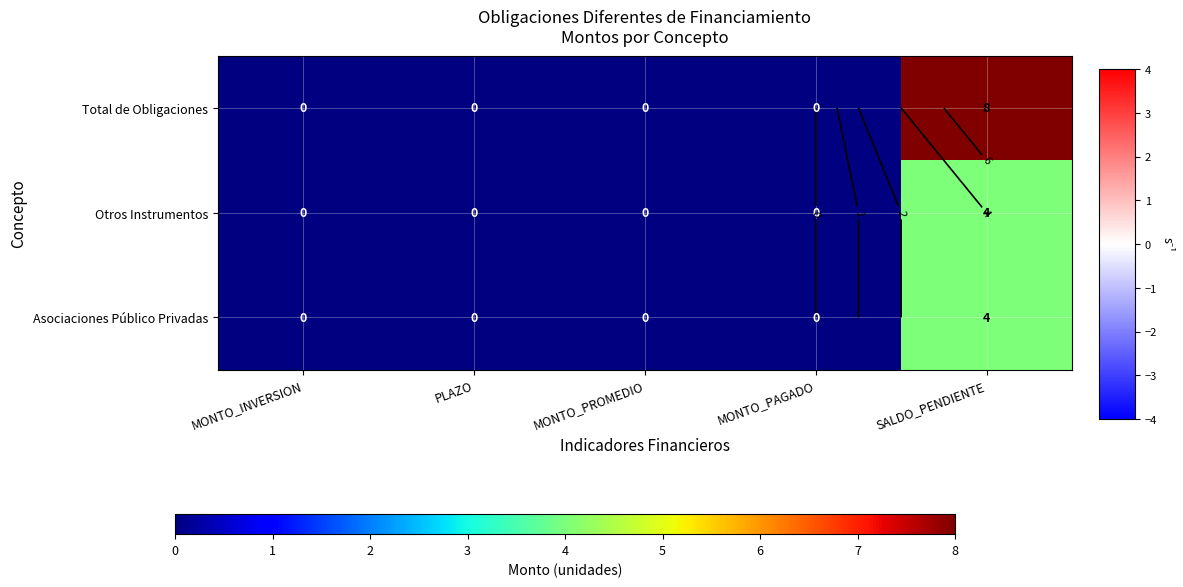

Count the Asociaciones Público Privadas values in the range 0 to 1.

4